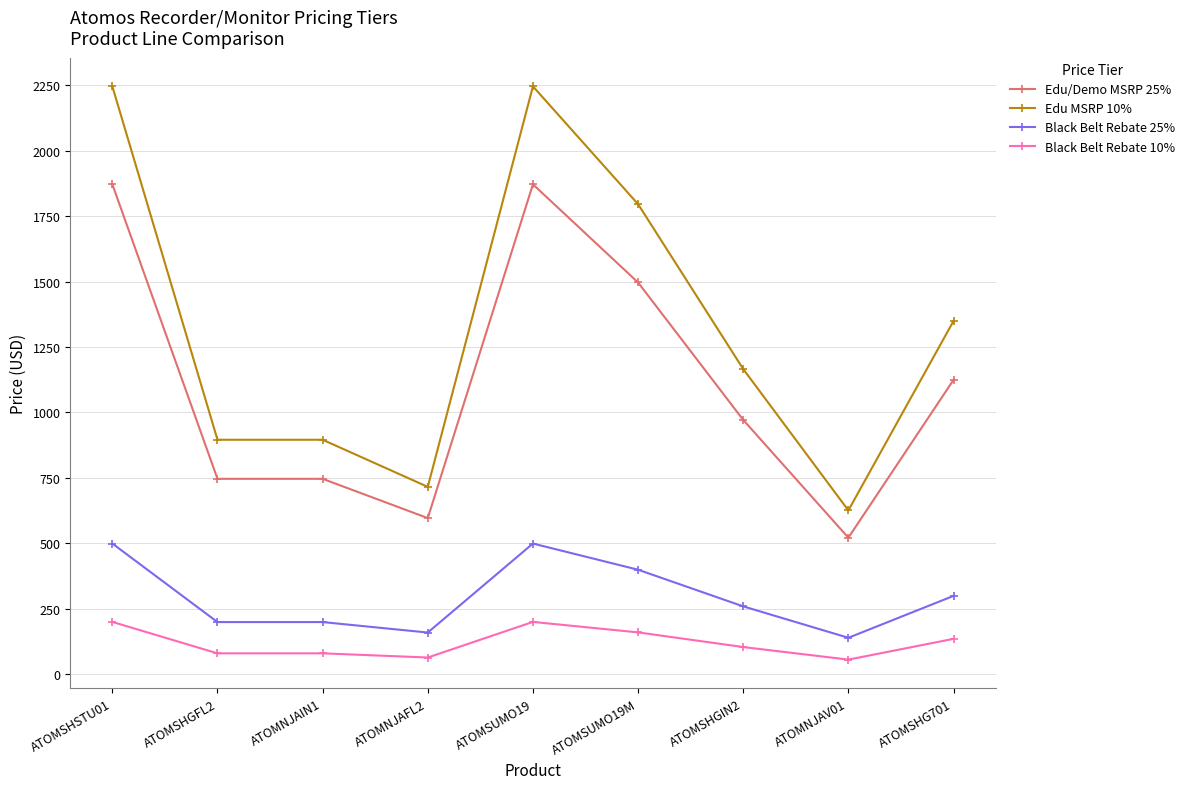

What is the spread (max minus min) of values at ATOMNJAFL2?

651.9